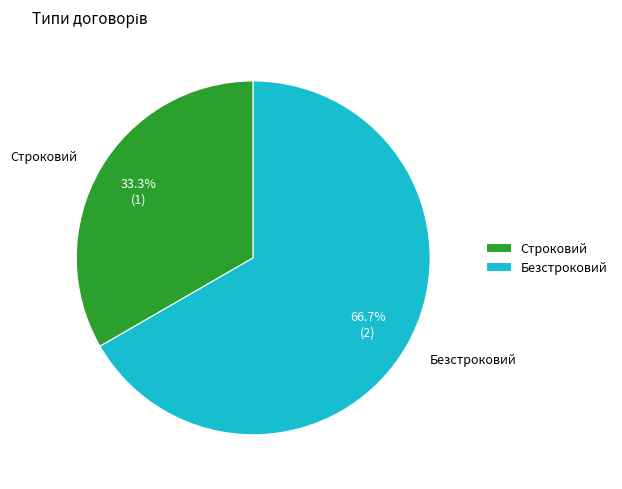

What is the ratio of the value at Строковий to the value at Безстроковий?

0.5